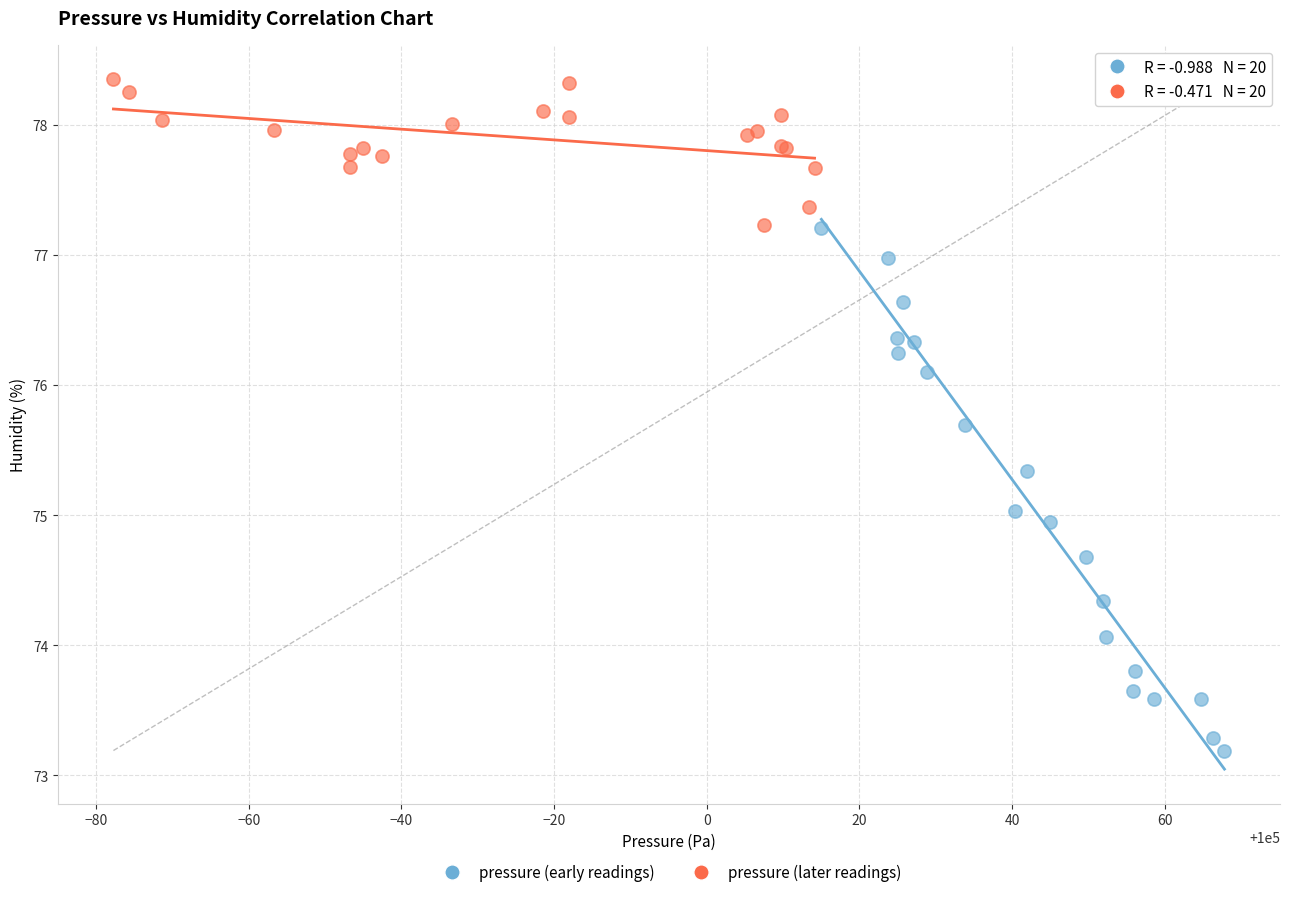

Which series contains the lowest Y value?

pressure (early readings)